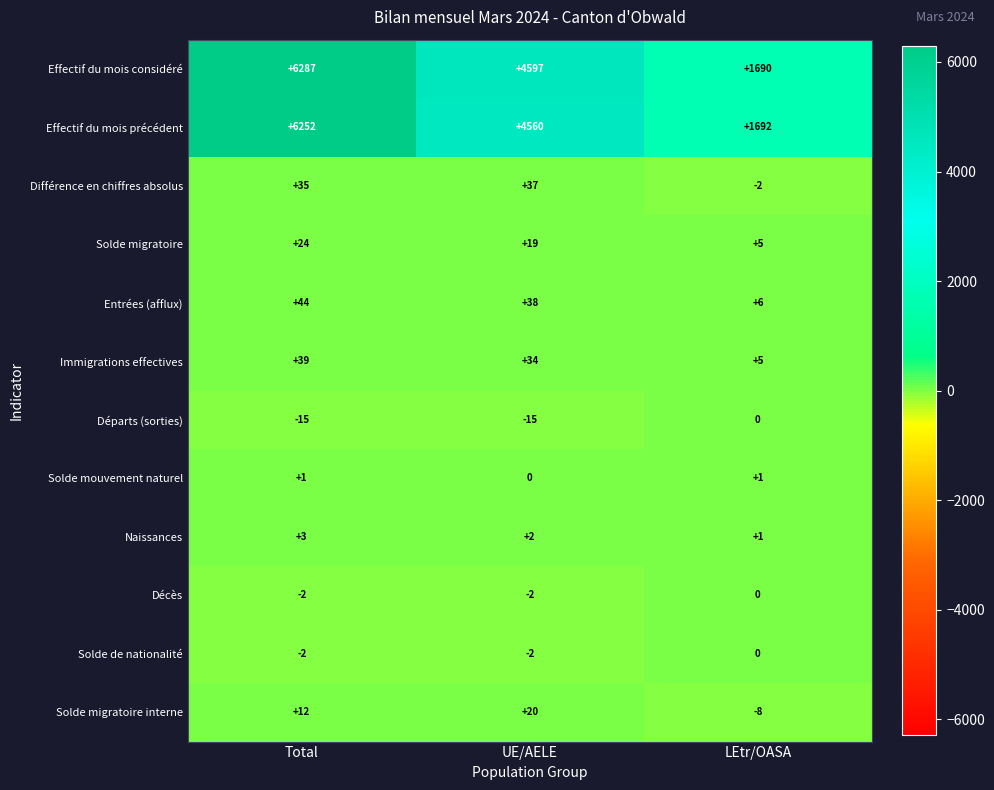

At which label is Départs (sorties) closest to -7?

LEtr/OASA